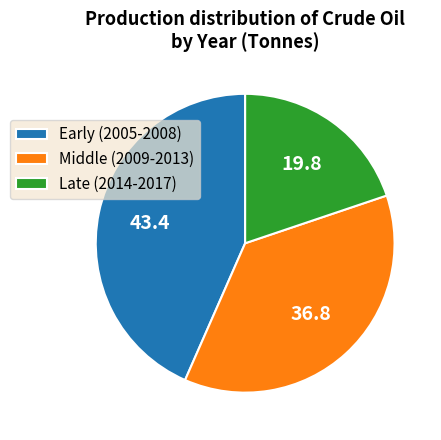

Is the sum of Late (2014-2017) and Middle (2009-2013) greater than half?

Yes